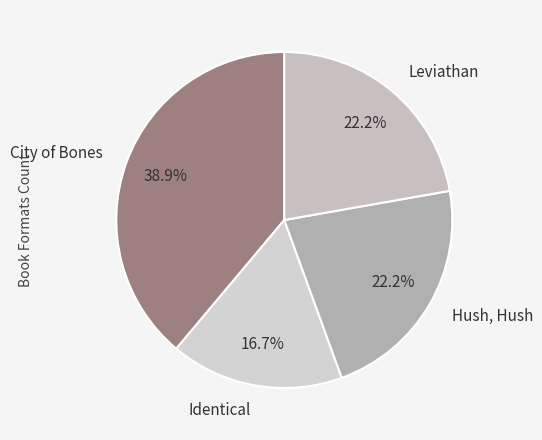

Which category has the biggest portion of the pie?

City of Bones